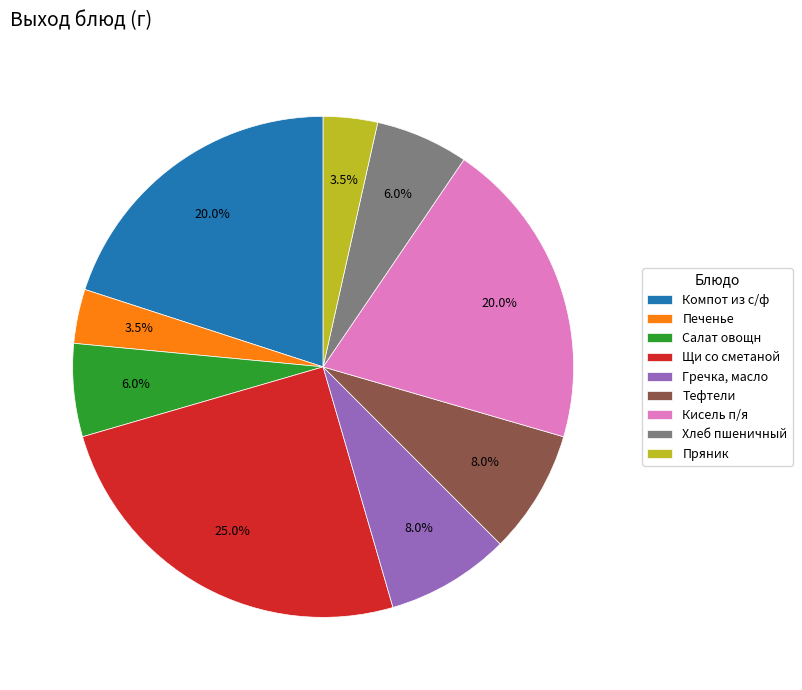

How many segments does this pie chart have?

9